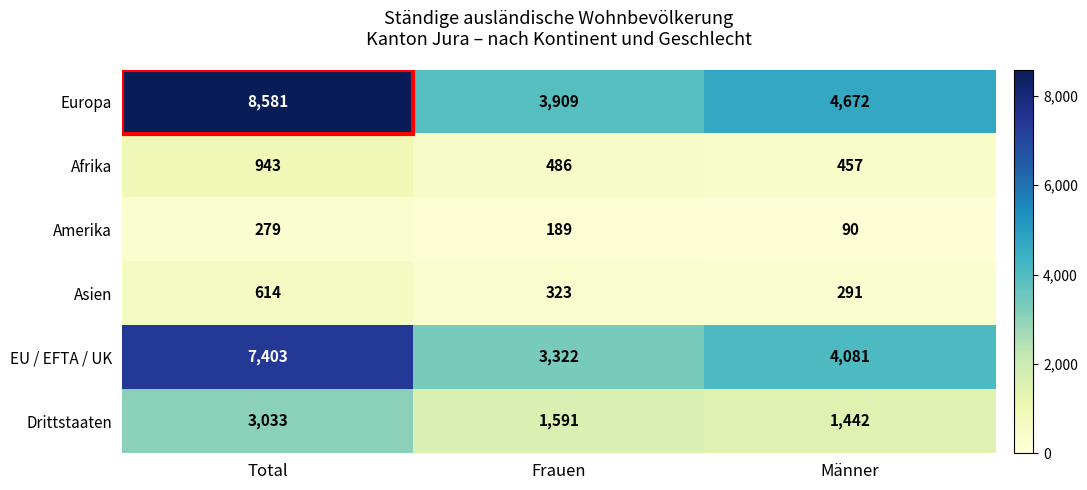

List the series in order of their peak value, lowest first.

Amerika, Asien, Afrika, Drittstaaten, EU / EFTA / UK, Europa